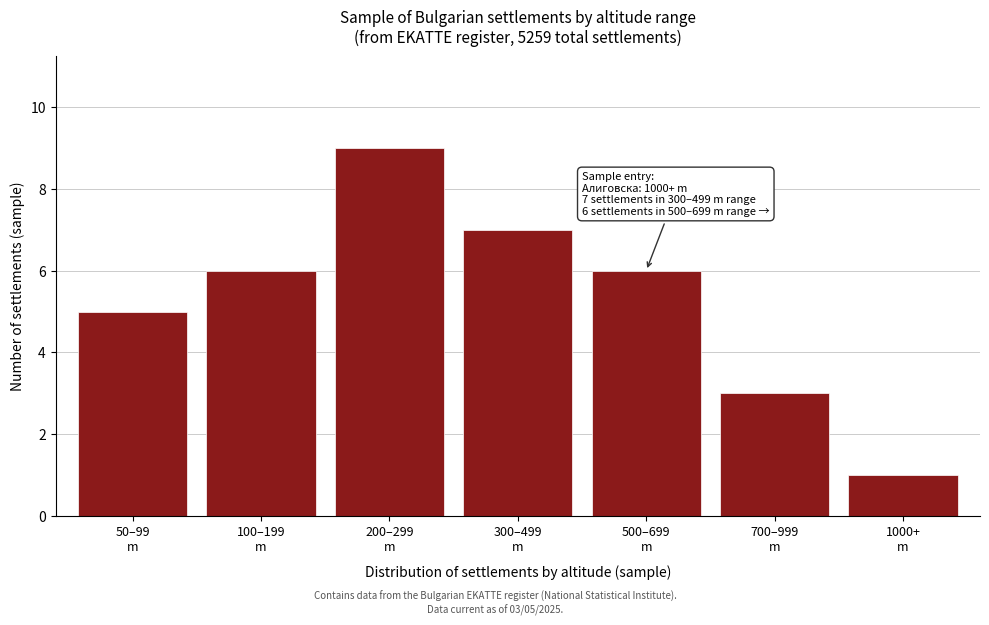

Reading left to right, transcribe all the data shown in this chart.

5	6	9	7	6	3	1